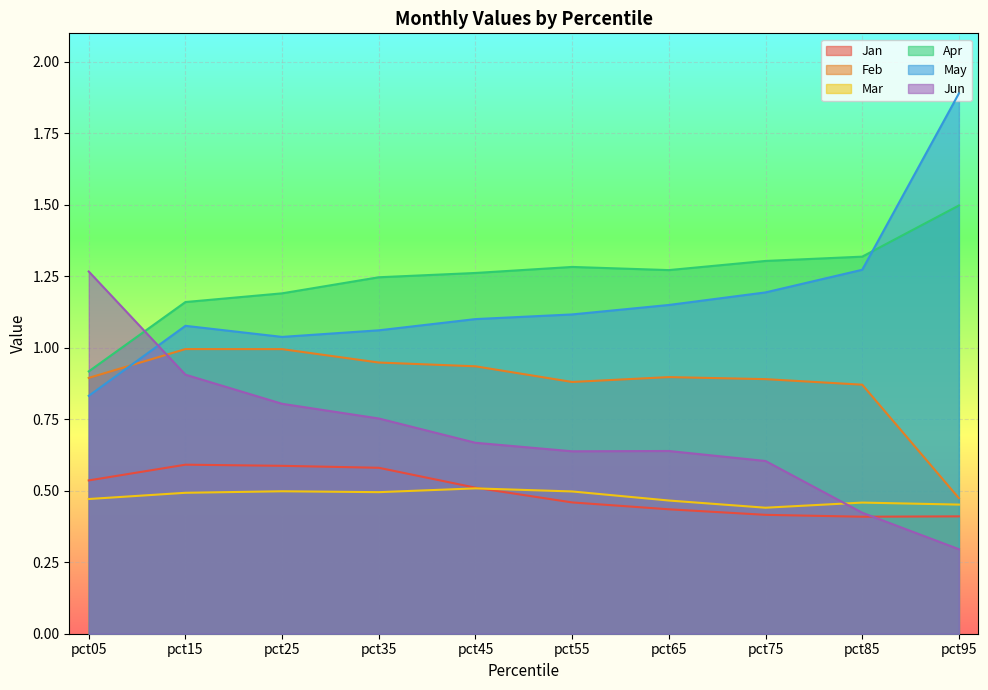

Reading left to right, extract all data points from this chart.

Jan: pct05=0.5	pct15=0.6	pct25=0.6	pct35=0.6	pct45=0.5	pct55=0.5	pct65=0.4	pct75=0.4	pct85=0.4	pct95=0.4
Feb: pct05=0.9	pct15=1.0	pct25=1.0	pct35=0.9	pct45=0.9	pct55=0.9	pct65=0.9	pct75=0.9	pct85=0.9	pct95=0.5
Mar: pct05=0.5	pct15=0.5	pct25=0.5	pct35=0.5	pct45=0.5	pct55=0.5	pct65=0.5	pct75=0.4	pct85=0.5	pct95=0.5
Apr: pct05=0.9	pct15=1.2	pct25=1.2	pct35=1.2	pct45=1.3	pct55=1.3	pct65=1.3	pct75=1.3	pct85=1.3	pct95=1.5
May: pct05=0.8	pct15=1.1	pct25=1.0	pct35=1.1	pct45=1.1	pct55=1.1	pct65=1.1	pct75=1.2	pct85=1.3	pct95=1.9
Jun: pct05=1.3	pct15=0.9	pct25=0.8	pct35=0.8	pct45=0.7	pct55=0.6	pct65=0.6	pct75=0.6	pct85=0.4	pct95=0.3